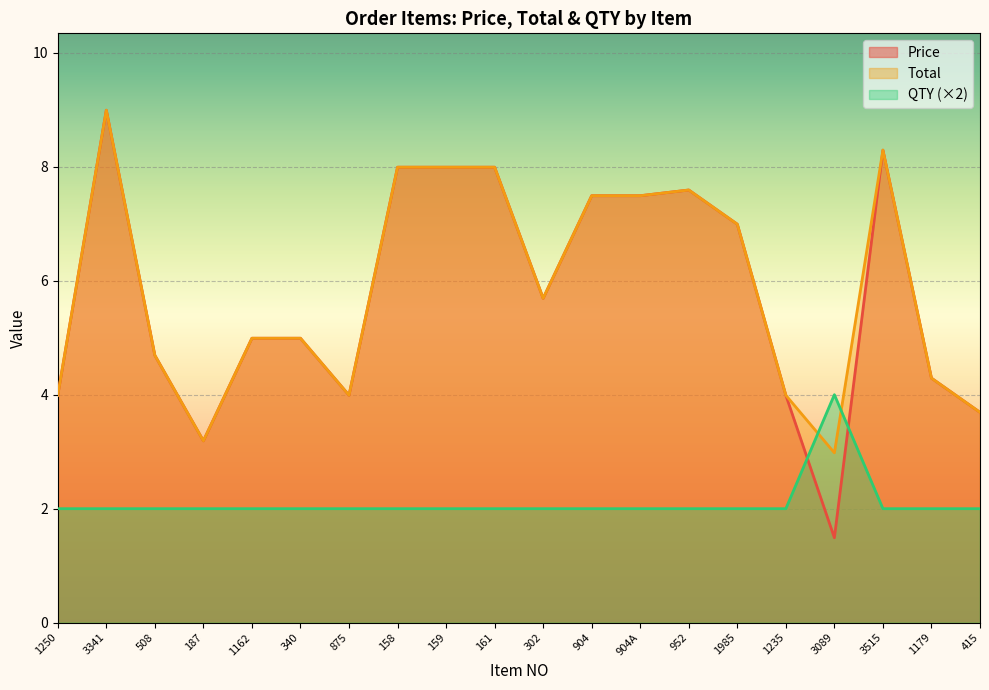

True or false: Price and Total cross at least once.

False